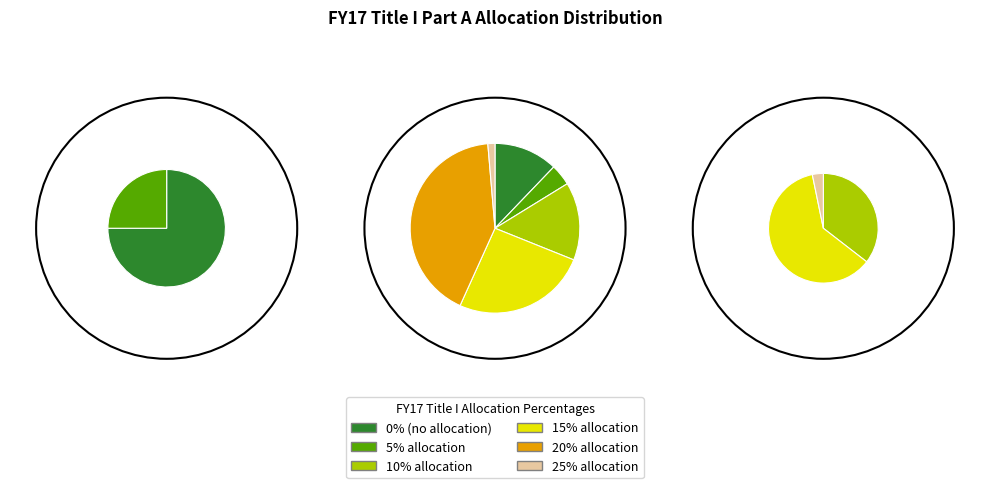

What is the ratio of the value at 5% allocation to the value at 15% allocation?

0.2